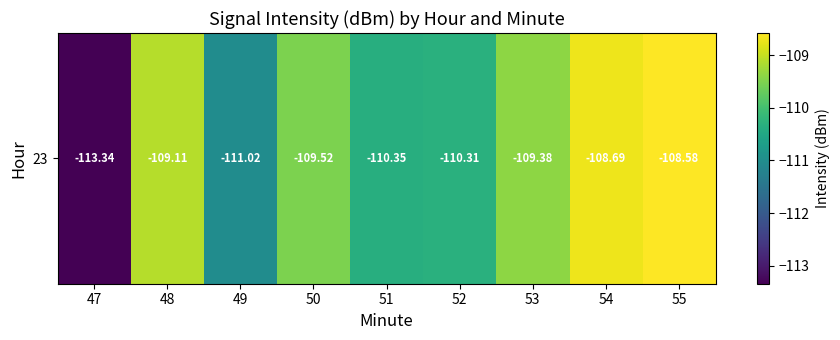

Where is the data nearest to the value -110?

52